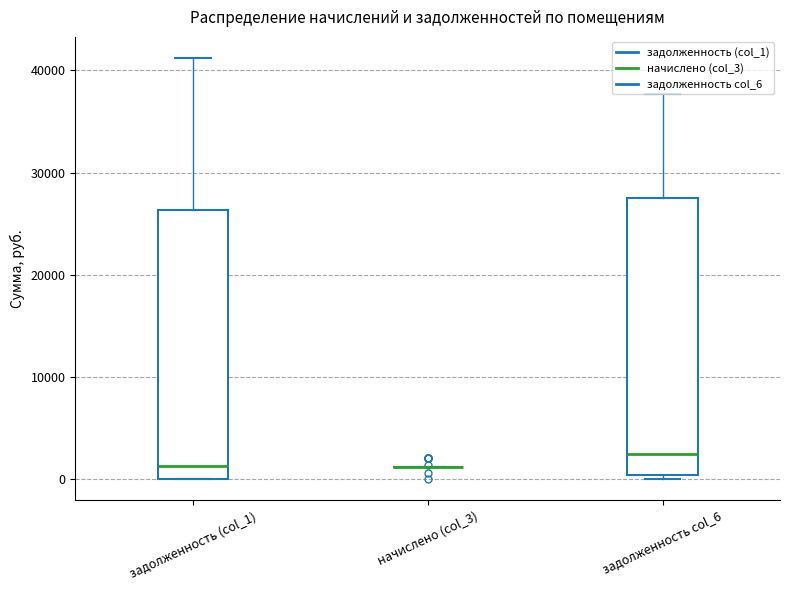

Reading left to right, read every box against the y-axis: the position of its median line, the range the box covers, and the ends of its whiskers. The values are not printed on the chart, so give them approximately, as read against the axis.

задолженность (col_1): median 1000, box 0 to 26000, whiskers 0 to 41000
начислено (col_3): box collapsed to a line at 1000, whiskers 1000 to 1000
задолженность col_6: median 2000, box 0 to 27000, whiskers 0 (just below the box's lower edge) to 38000